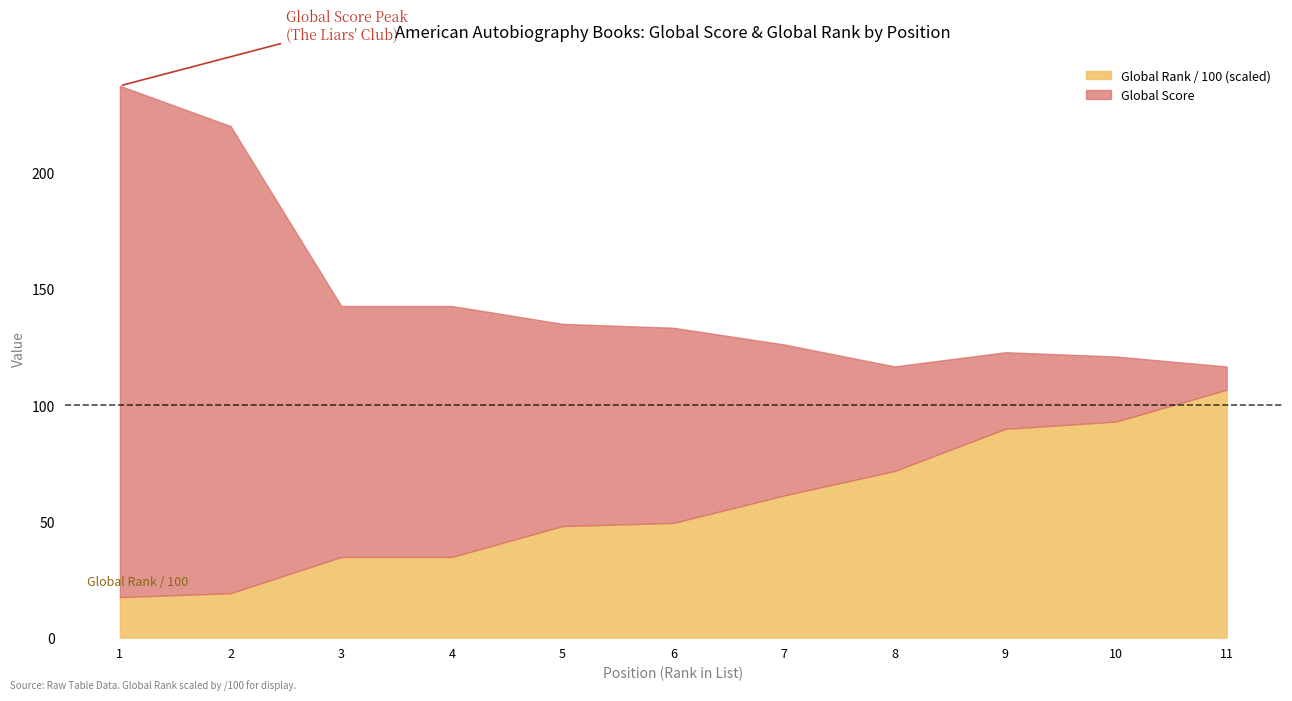

At which label does Global Rank (scaled) first exceed 4934?

7